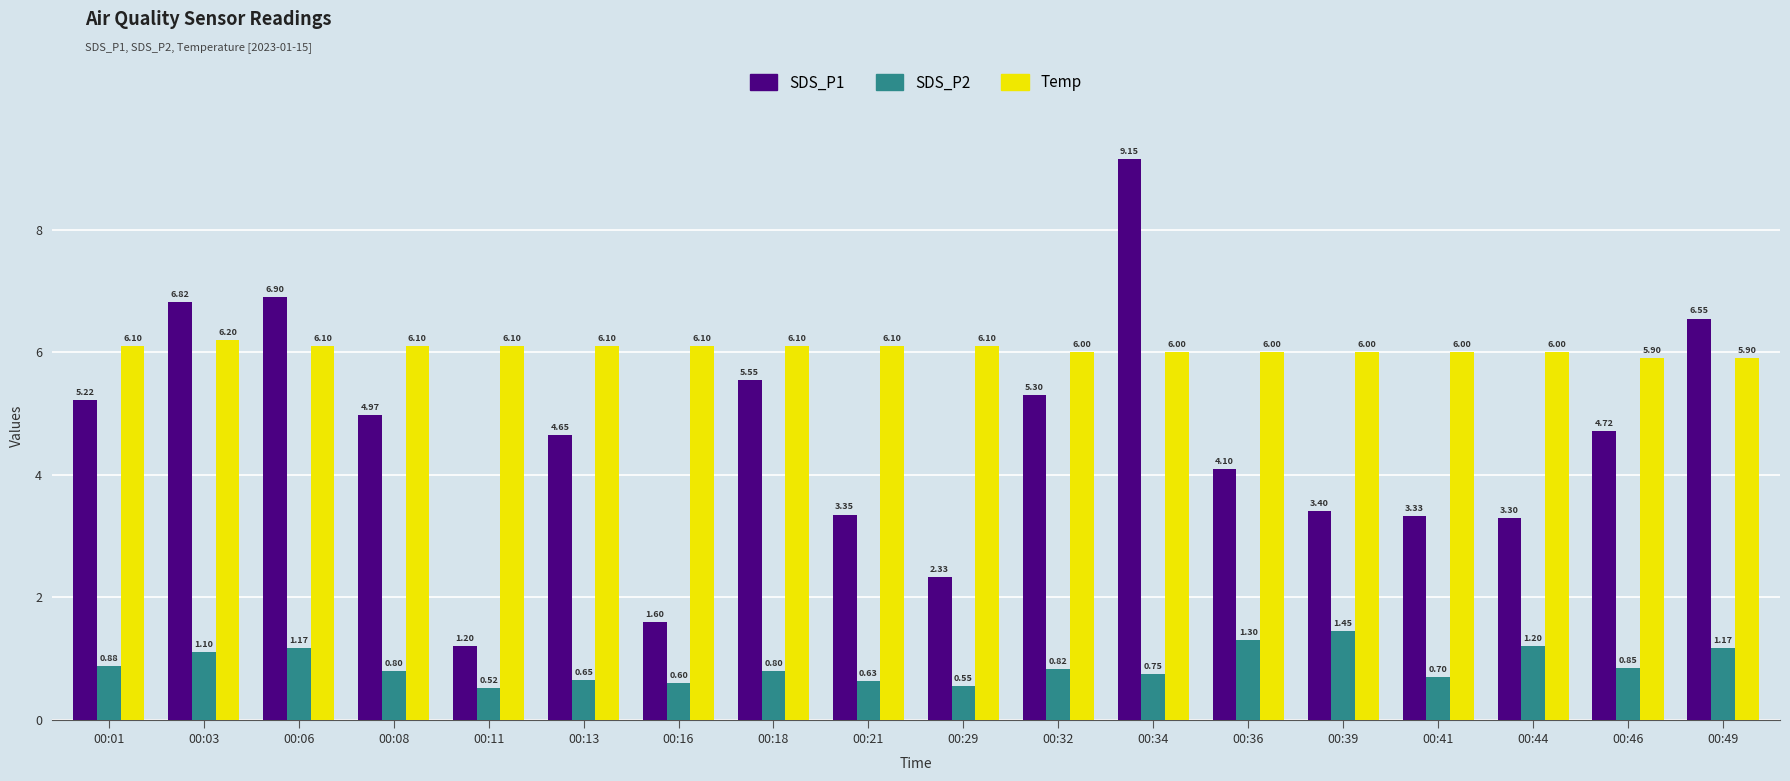

What is the average value of the SDS_P1 series?

4.6